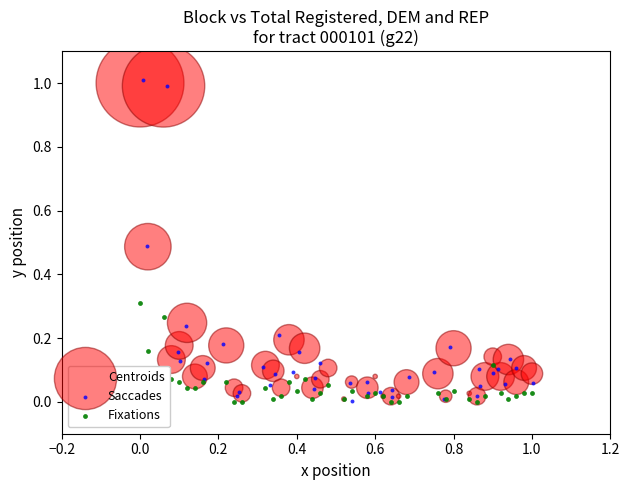

Which series has the widest spread of Y values?

Saccades